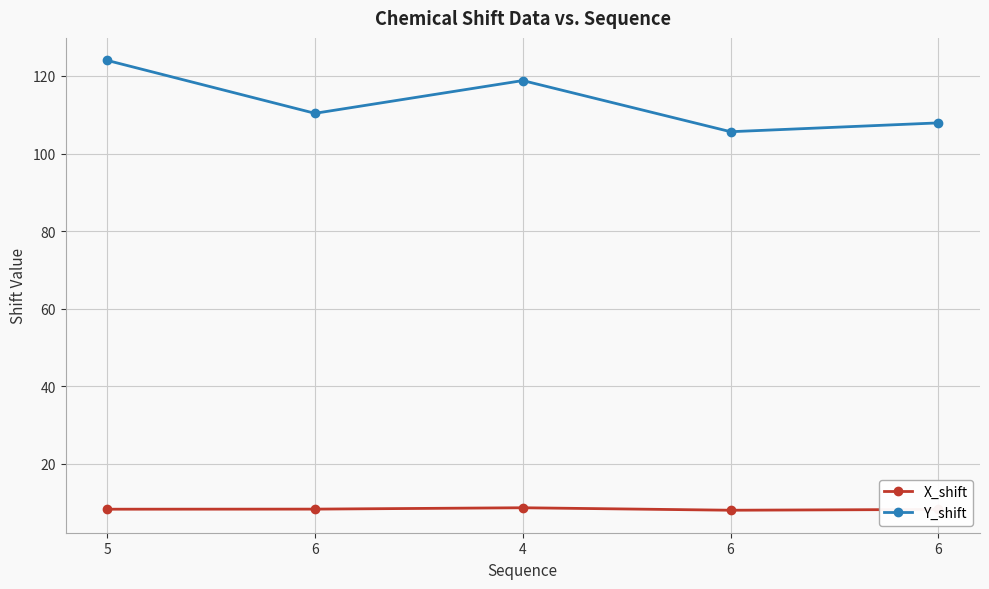

Does the chart have visible grid lines?

Yes